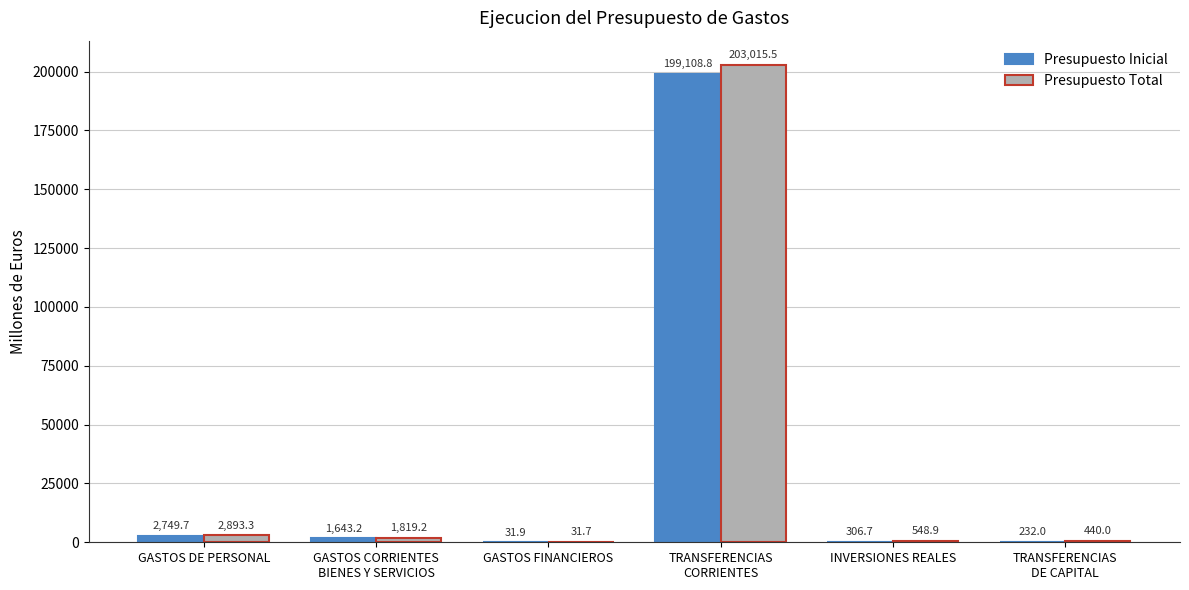

Which series changed the most between GASTOS CORRIENTES
BIENES Y SERVICIOS and INVERSIONES REALES?

Presupuesto Inicial